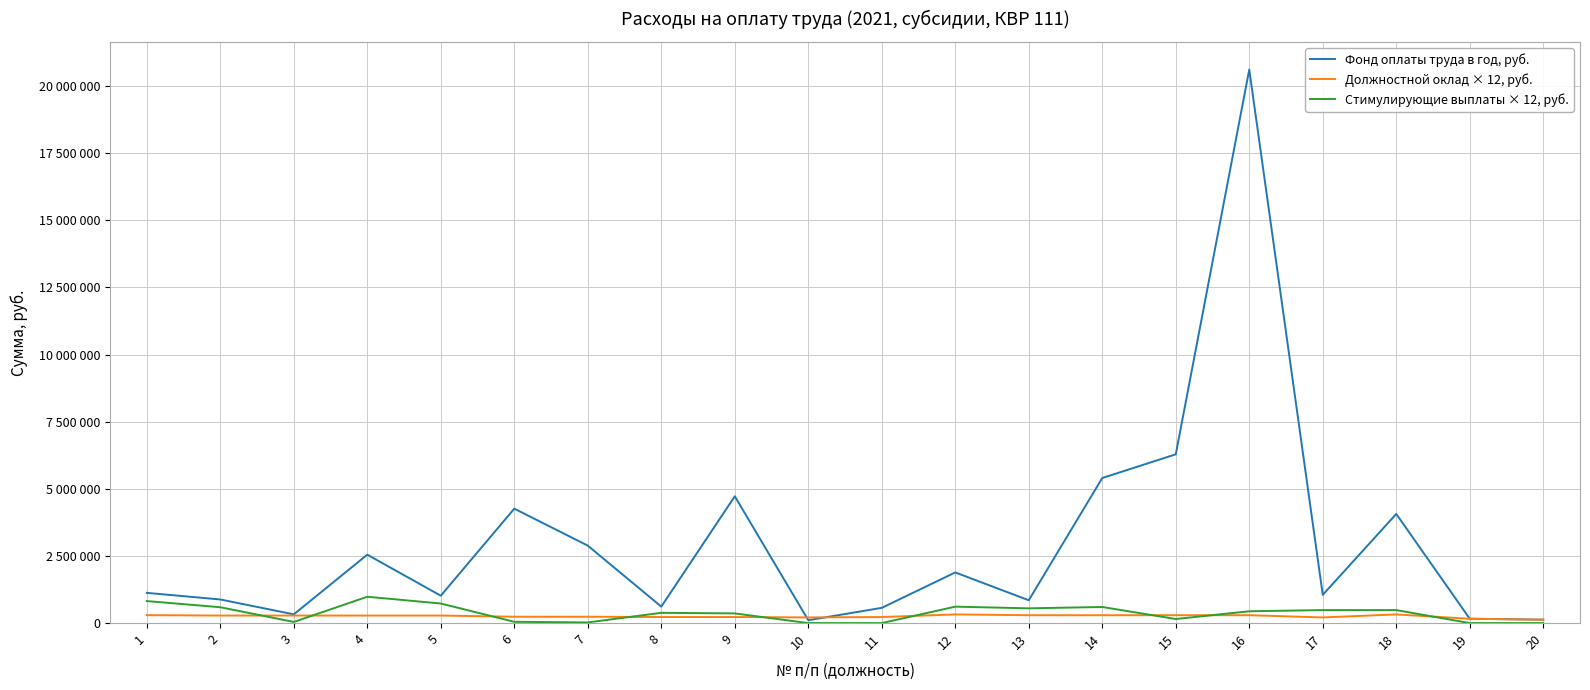

At which category does Стимулирующие выплаты × 12, руб. reach its first local peak?

4